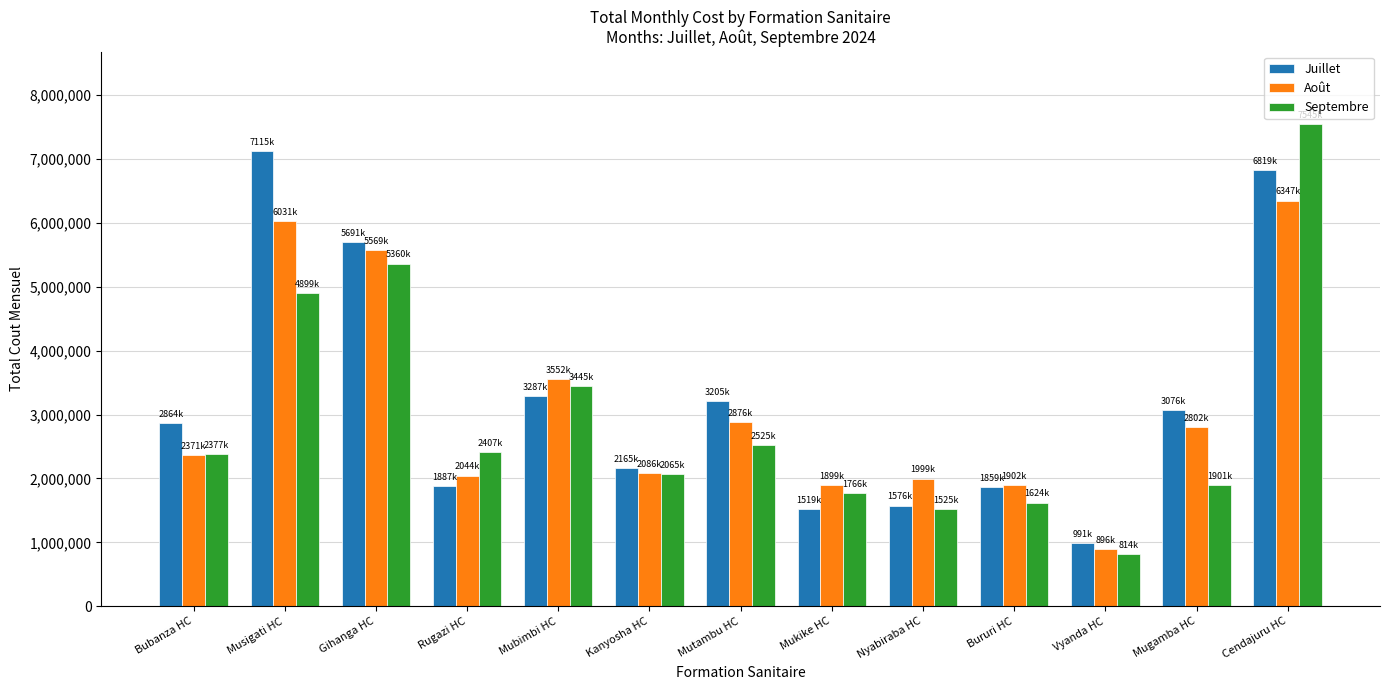

Which category has the lowest value in the Juillet series?

Vyanda HC